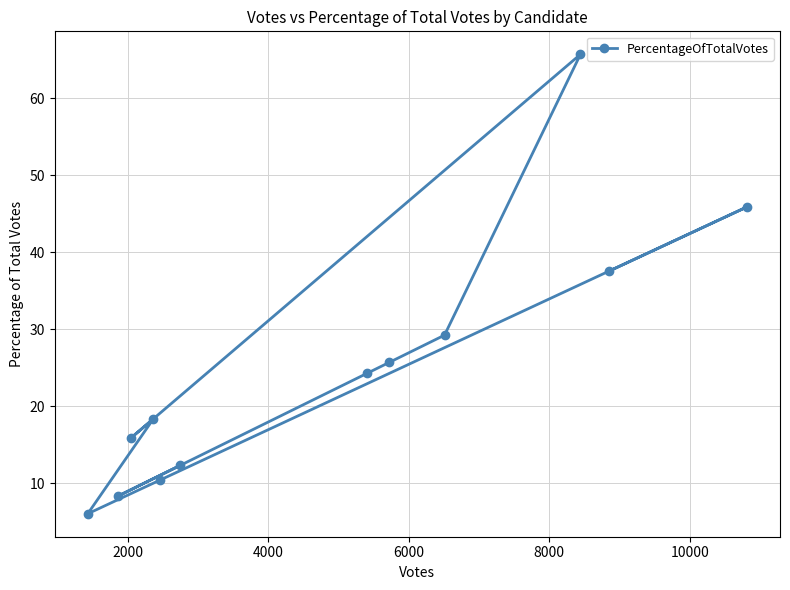

What is the sum of all values?

300.0